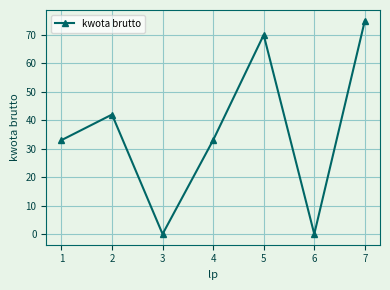

How many interior local valleys (lower than both neighbors) does the data have?

2